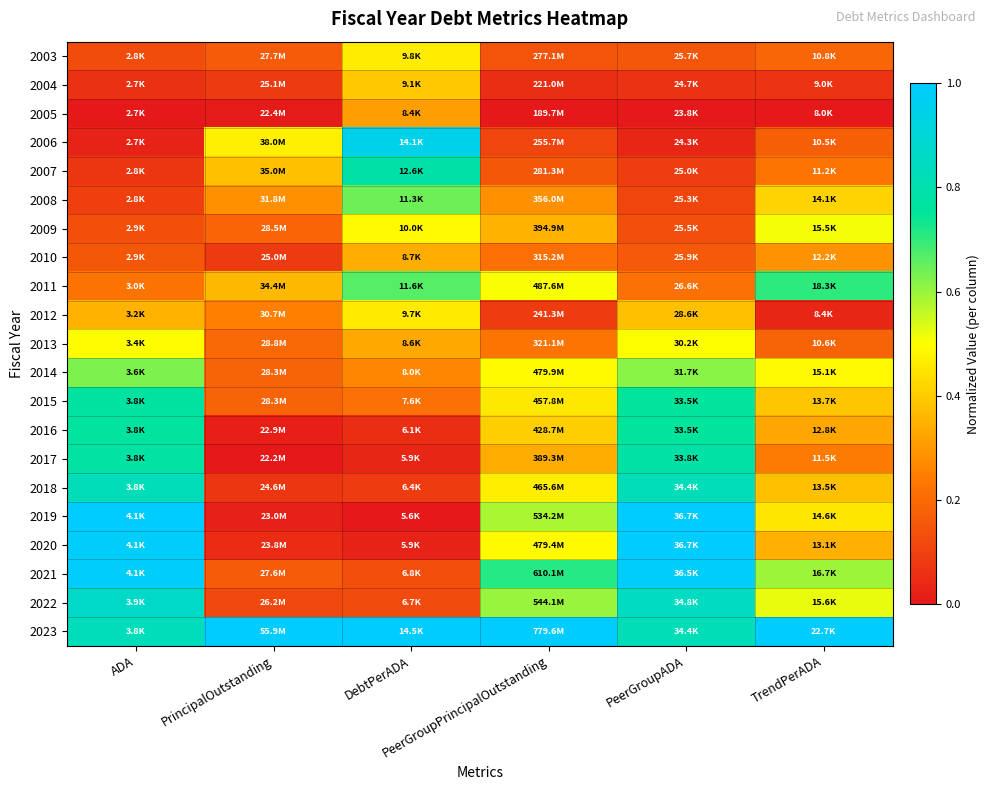

What is the total value across all series at TrendPerADA?

7.5